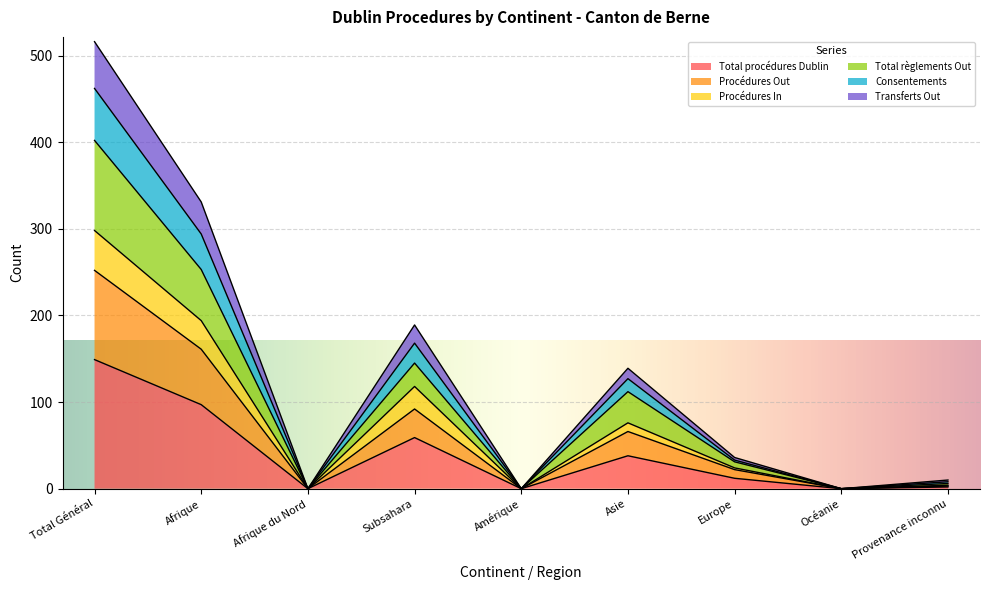

True or false: Procédures Out and Consentements cross at least once.

False